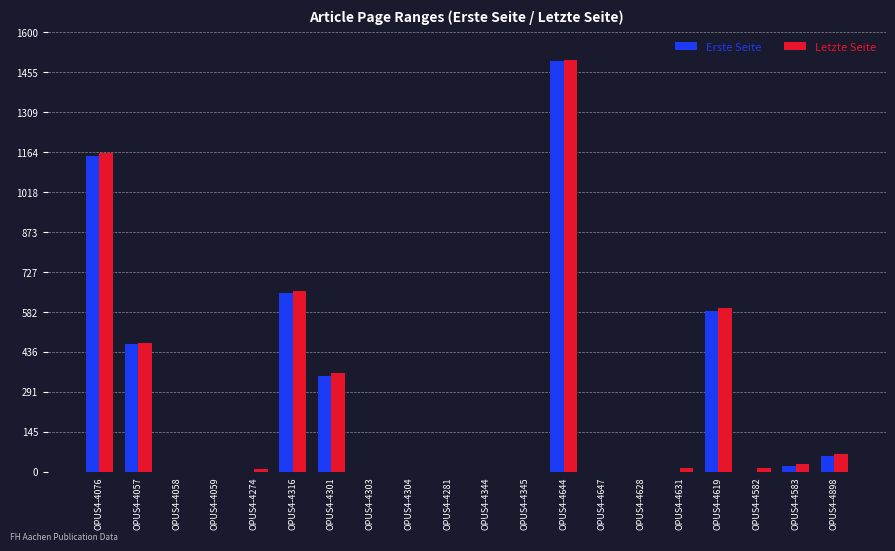

The value of Erste Seite at OPUS4-4058 is 716. True or false?

False